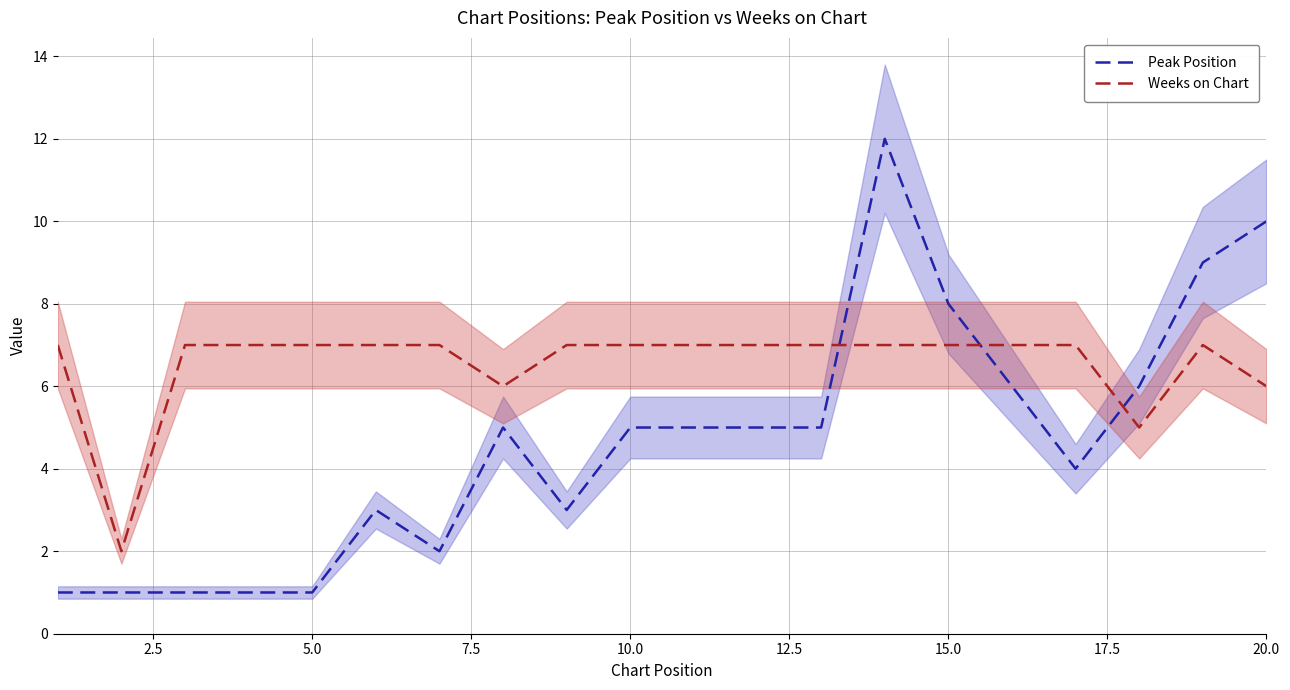

How many intersections are there between Weeks on Chart and Peak Position?

3